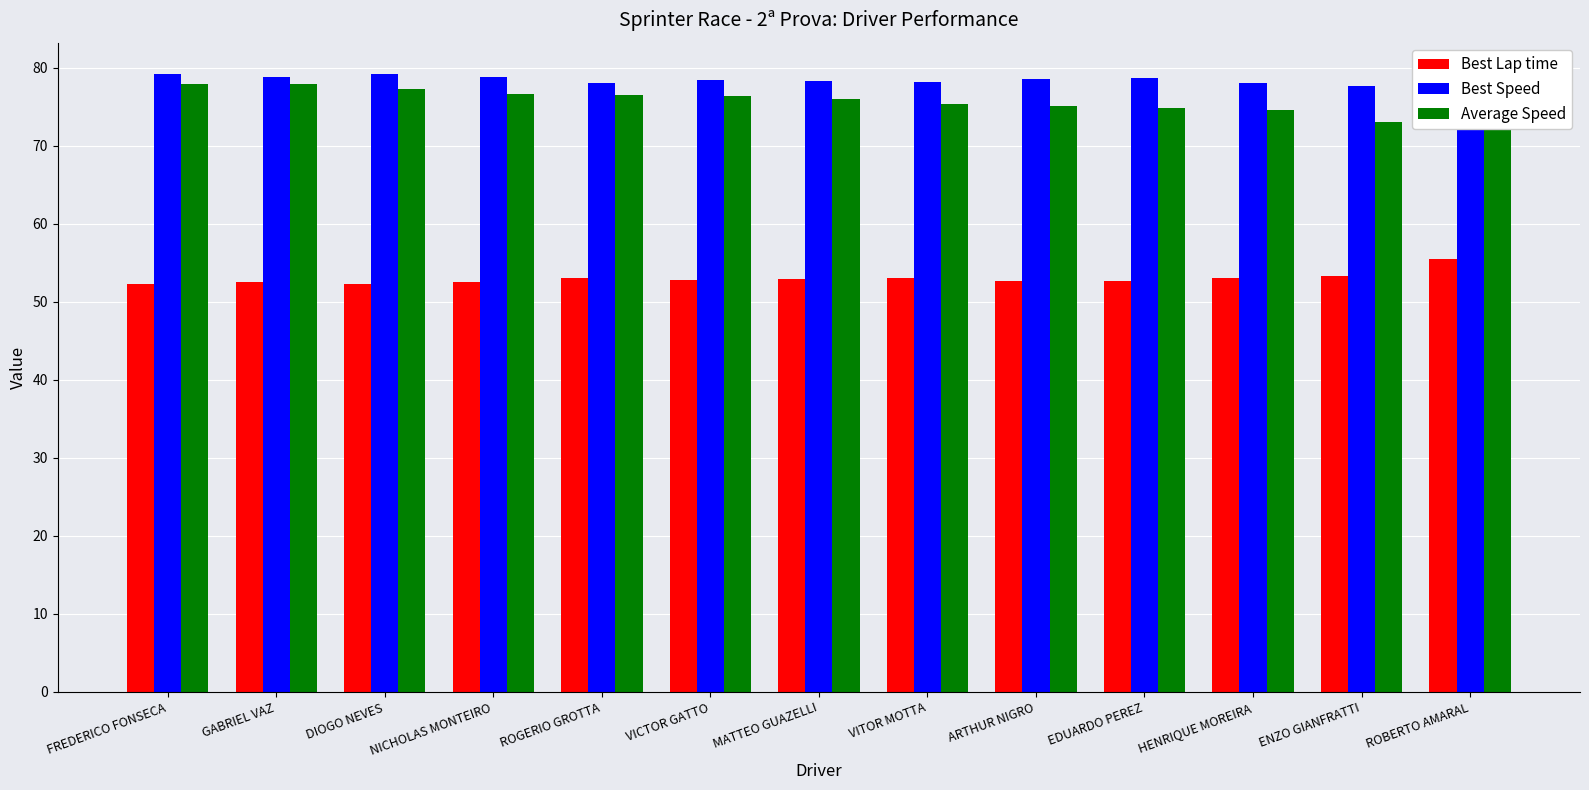

Rank the categories by Best Speed value from lowest to highest.

ROBERTO AMARAL, ENZO GIANFRATTI, HENRIQUE MOREIRA, ROGERIO GROTTA, VITOR MOTTA, MATTEO GUAZELLI, VICTOR GATTO, ARTHUR NIGRO, EDUARDO PEREZ, GABRIEL VAZ, NICHOLAS MONTEIRO, FREDERICO FONSECA, DIOGO NEVES